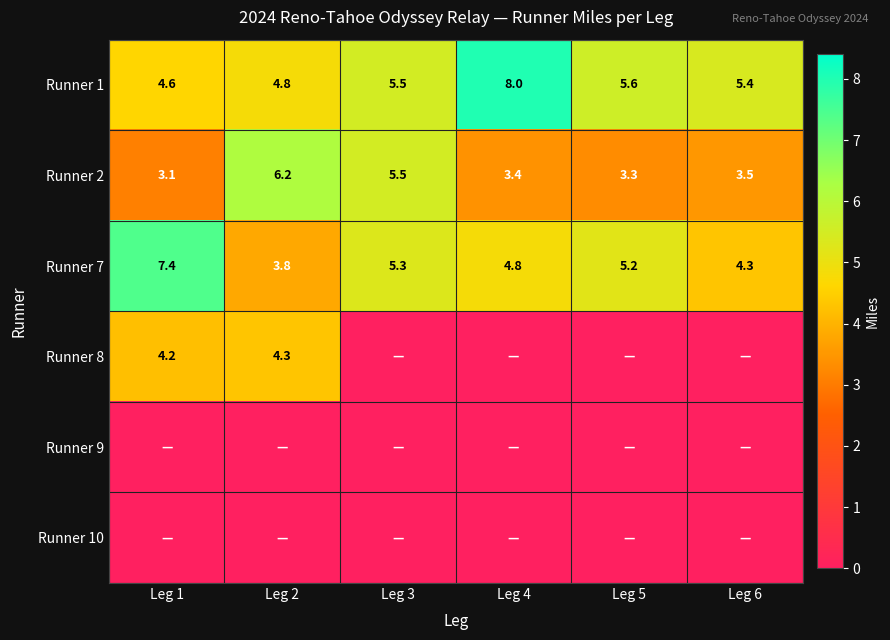

Rank the categories by Runner 1 value from lowest to highest.

Leg 1, Leg 2, Leg 6, Leg 3, Leg 5, Leg 4